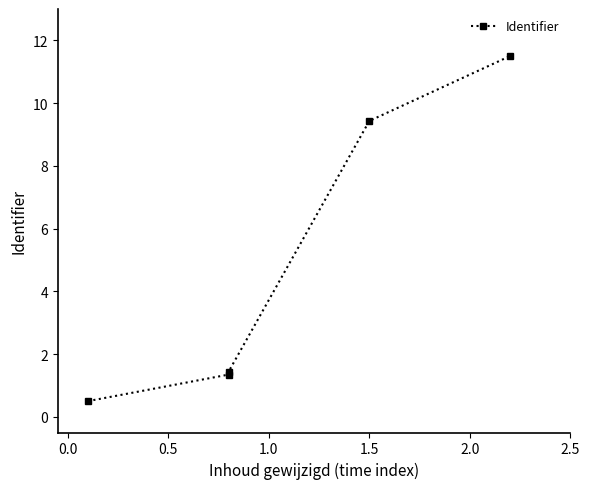

What is the smallest value displayed?

0.5